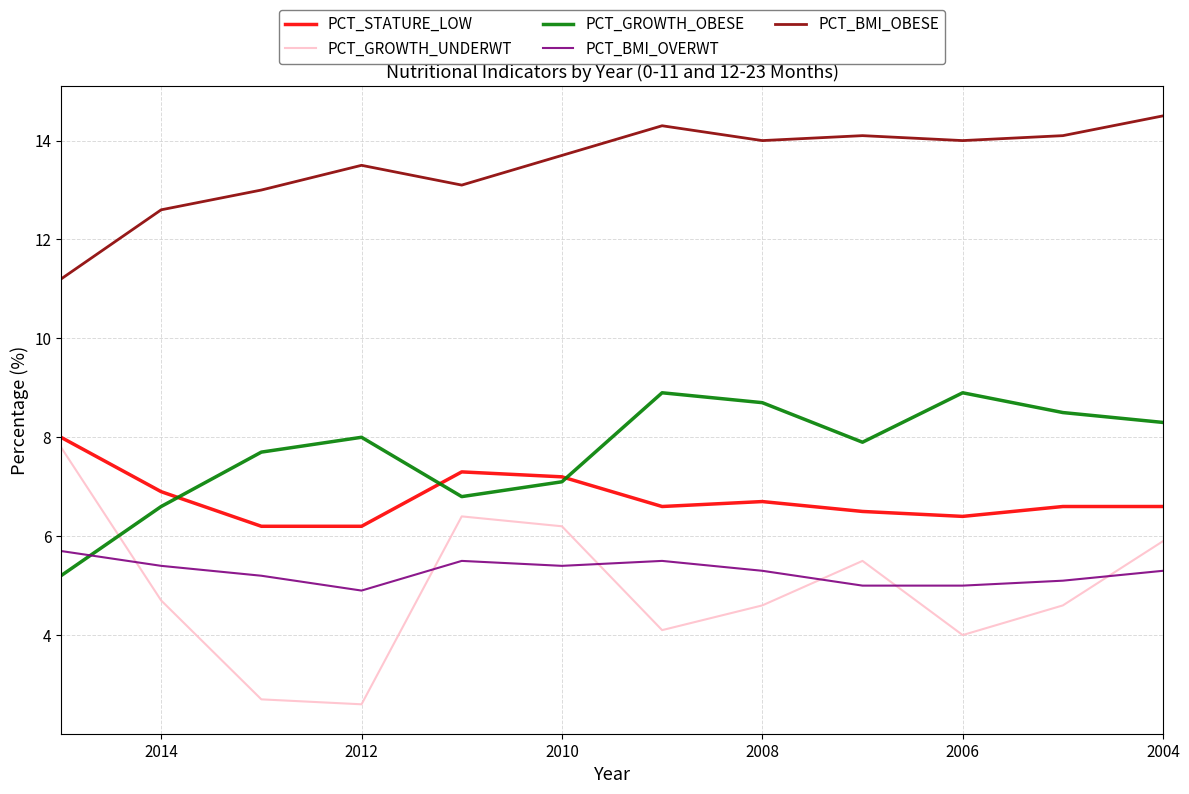

True or false: PCT_GROWTH_UNDERWT and PCT_BMI_OBESE intersect in this chart.

False